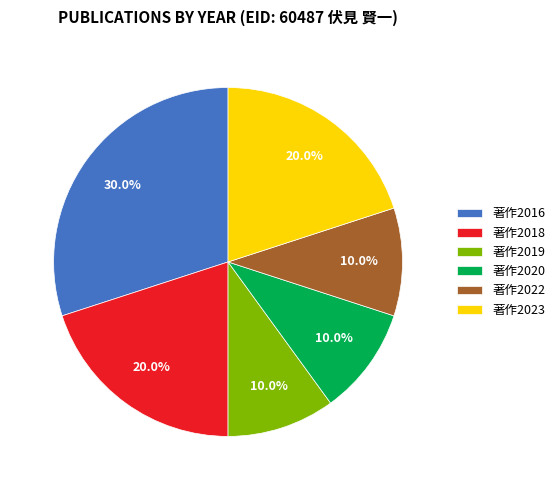

To the nearest percent, what is the combined percentage of 著作2023 and 著作2019?

30%